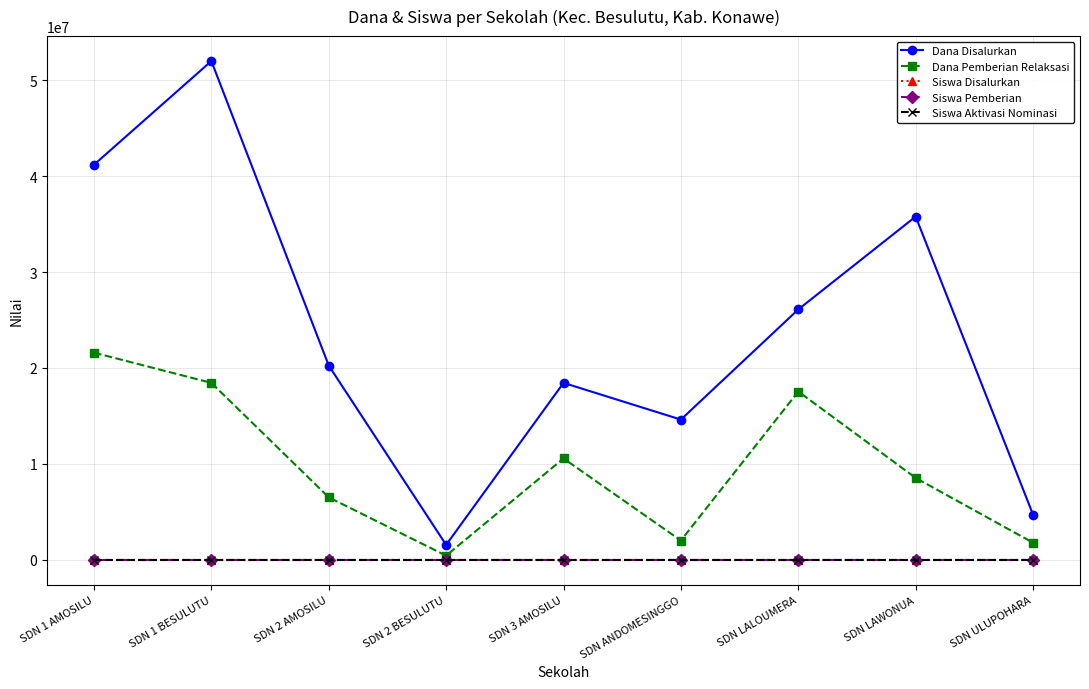

Does the chart have visible grid lines?

Yes